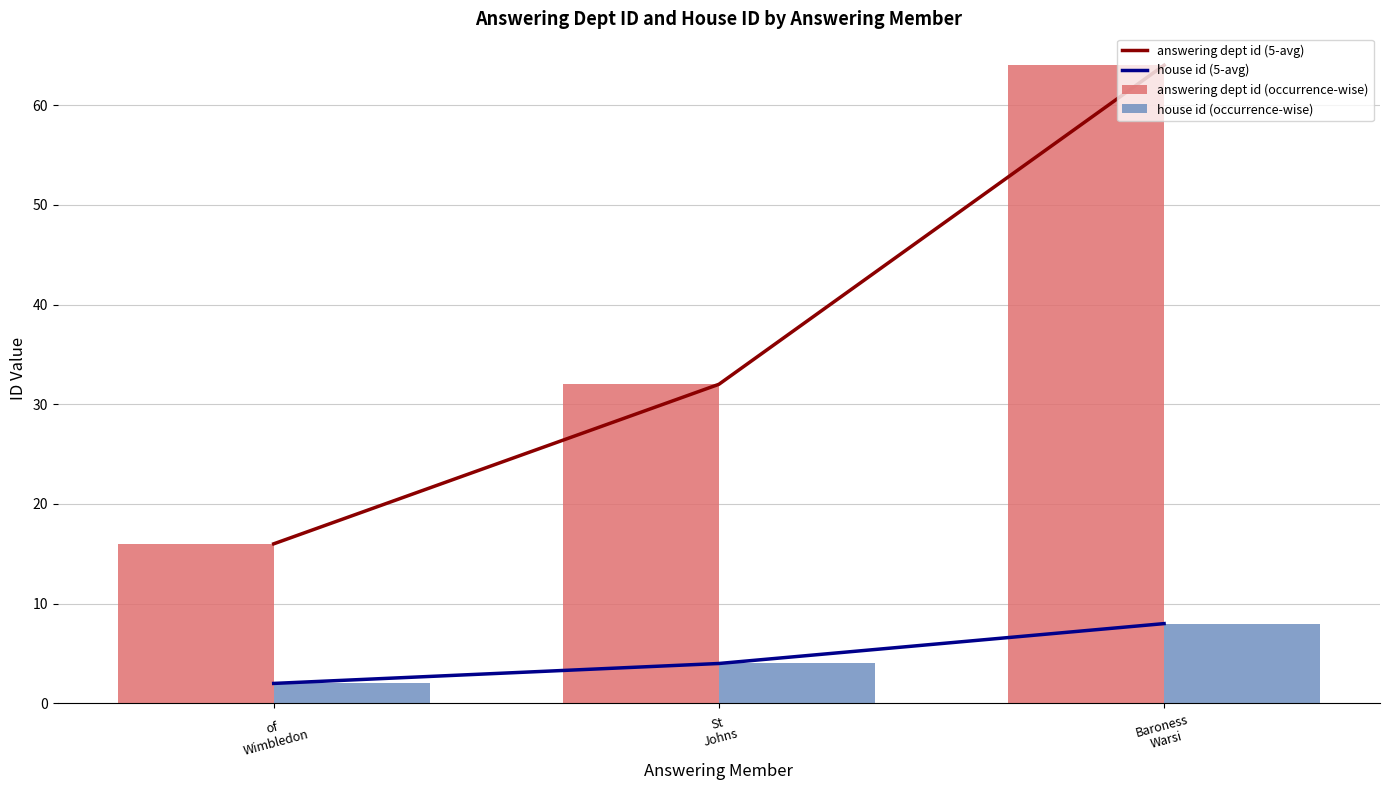

What is the sum of all house id (occurrence-wise) values?

14